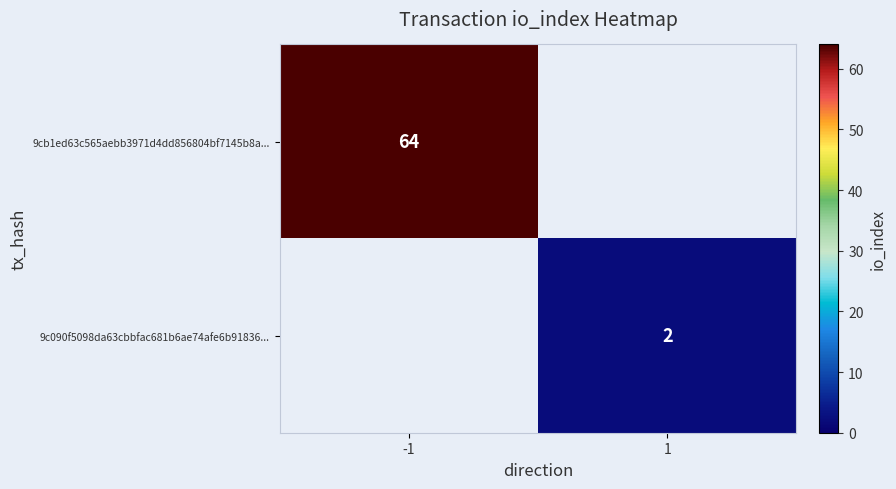

The 9c090f5098da63cbbfac681b6ae74afe6b91836... series shows 2 at 1. True or false?

True